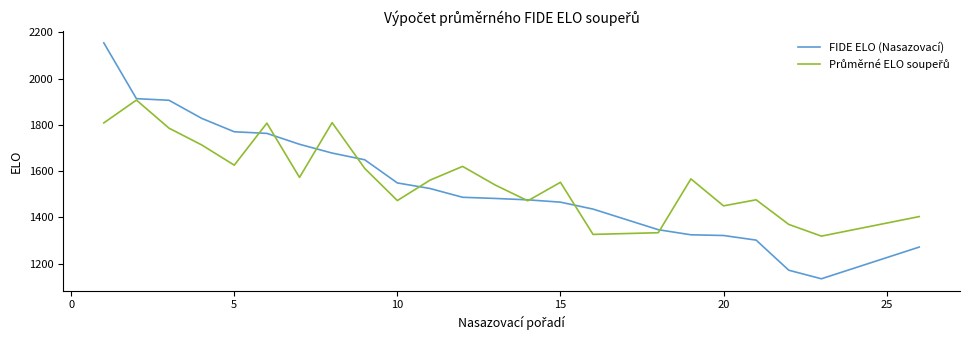

At how many categories does at least one series exceed 2075?

1